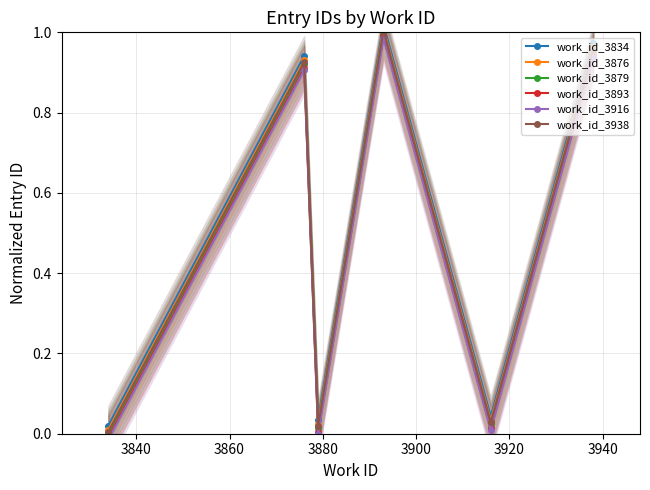

Is this an area chart (filled region under the line)?

No